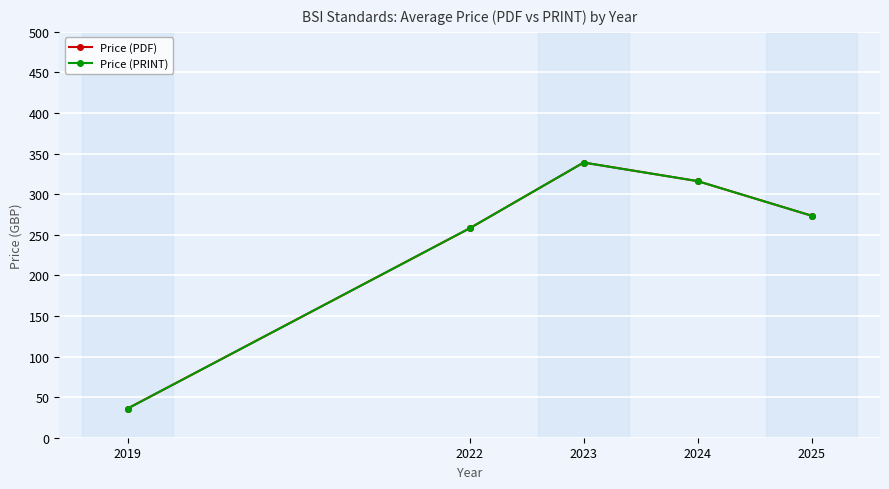

True or false: Price (PRINT) and Price (PDF) cross at least once.

False